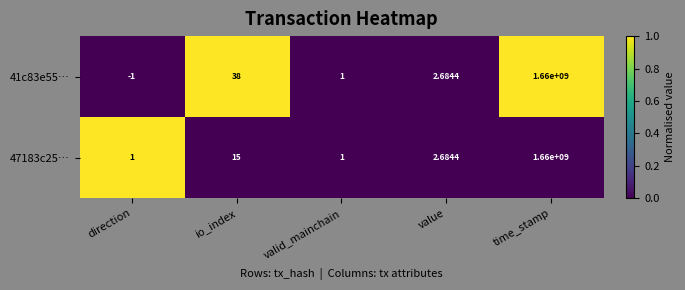

Which category has the lowest value in the 41c83e55… series?

direction